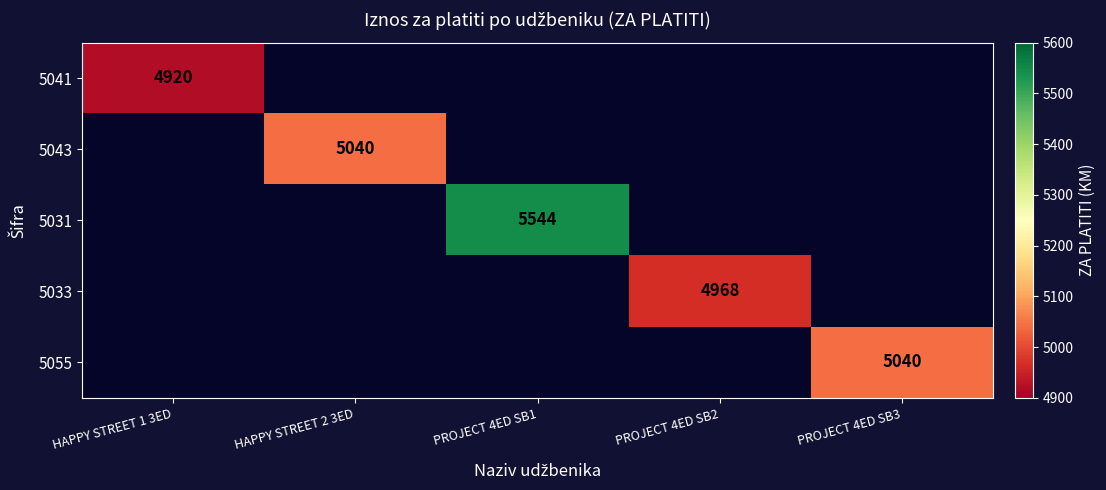

The value of 5031 at PROJECT 4ED SB1 is 1122. True or false?

False